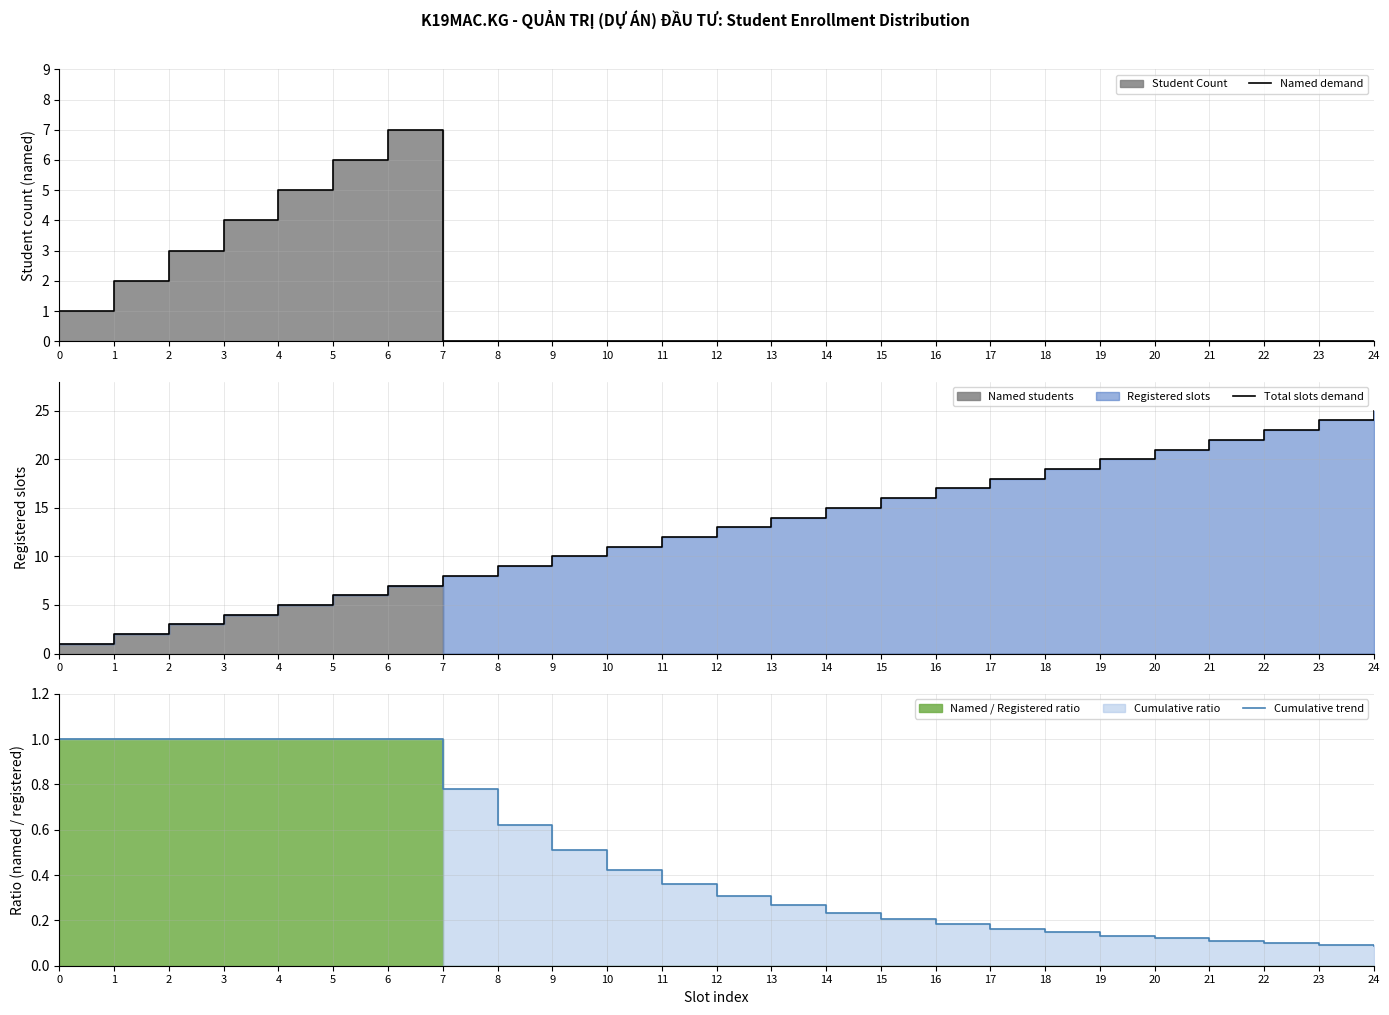

What is the sum of all Named demand values?

28.0